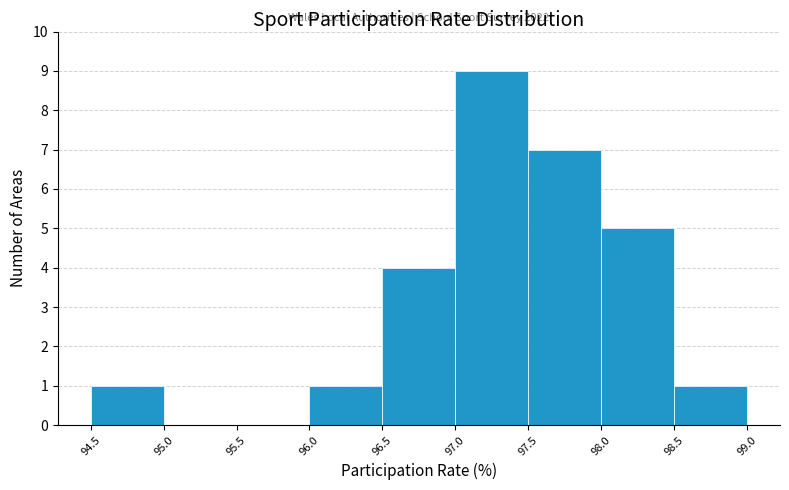

Over which range of the x-axis is the bar tallest?

97.0 to 97.5